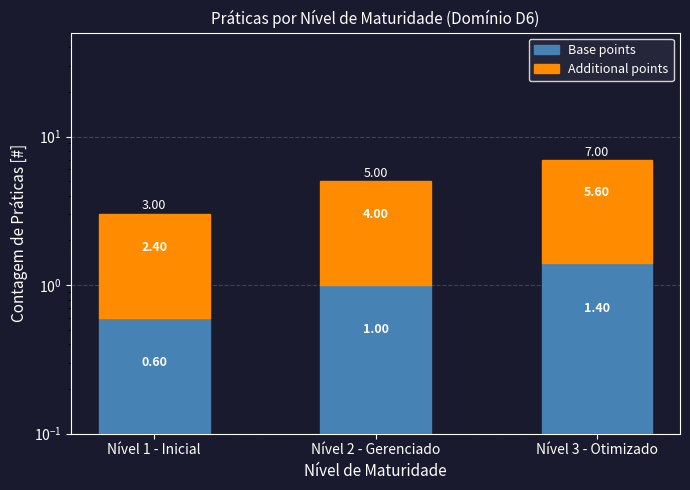

The Additional points series shows 5.6 at Nível 3 - Otimizado. True or false?

True